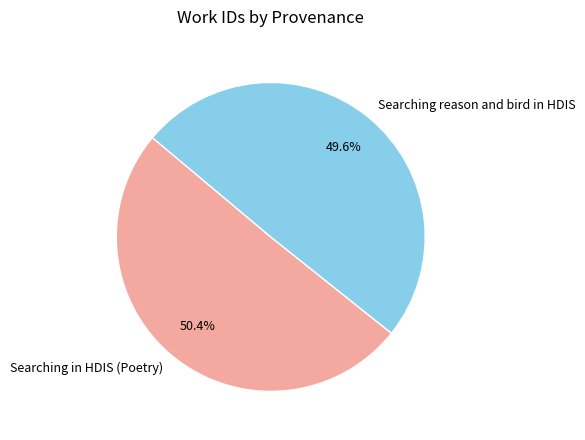

How many slices are in this pie chart?

2